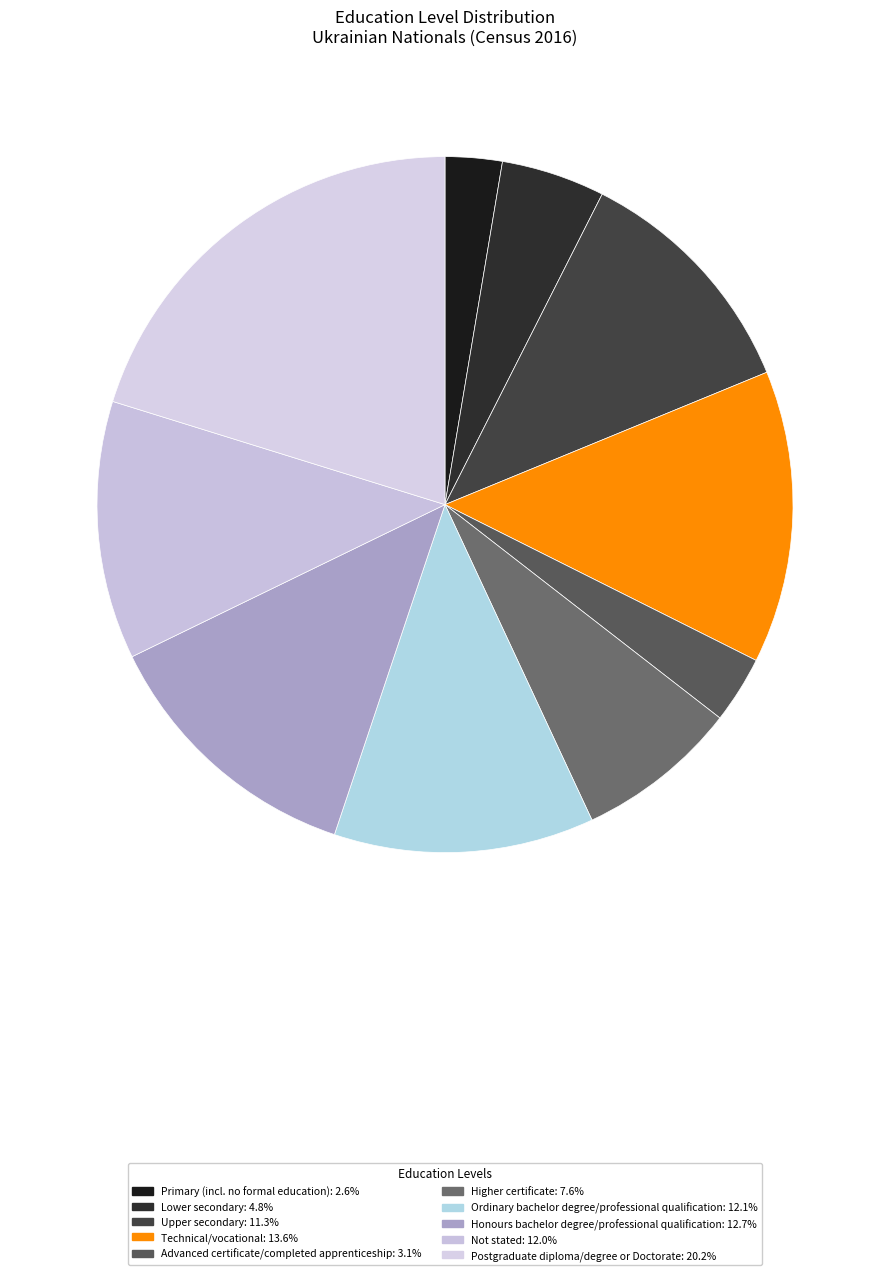

How many segments does this pie chart have?

10